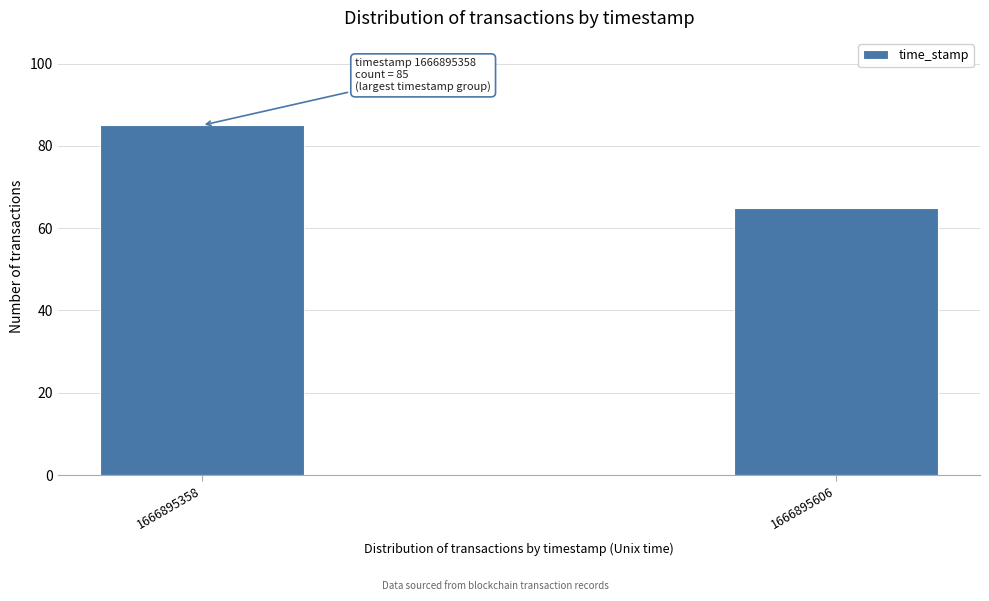

Reading left to right, transcribe all the data shown in this chart.

1666895358=85	1666895606=65